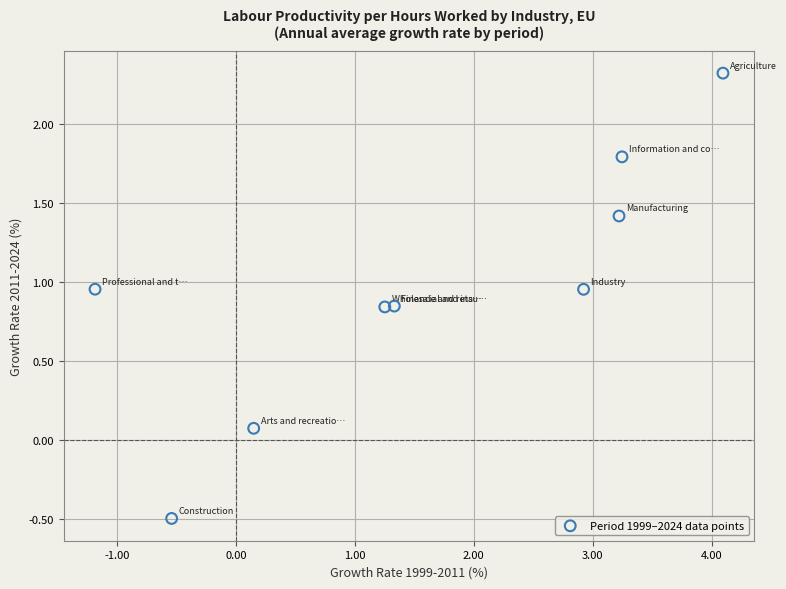

What is the range of X values (max minus min)?

5.3